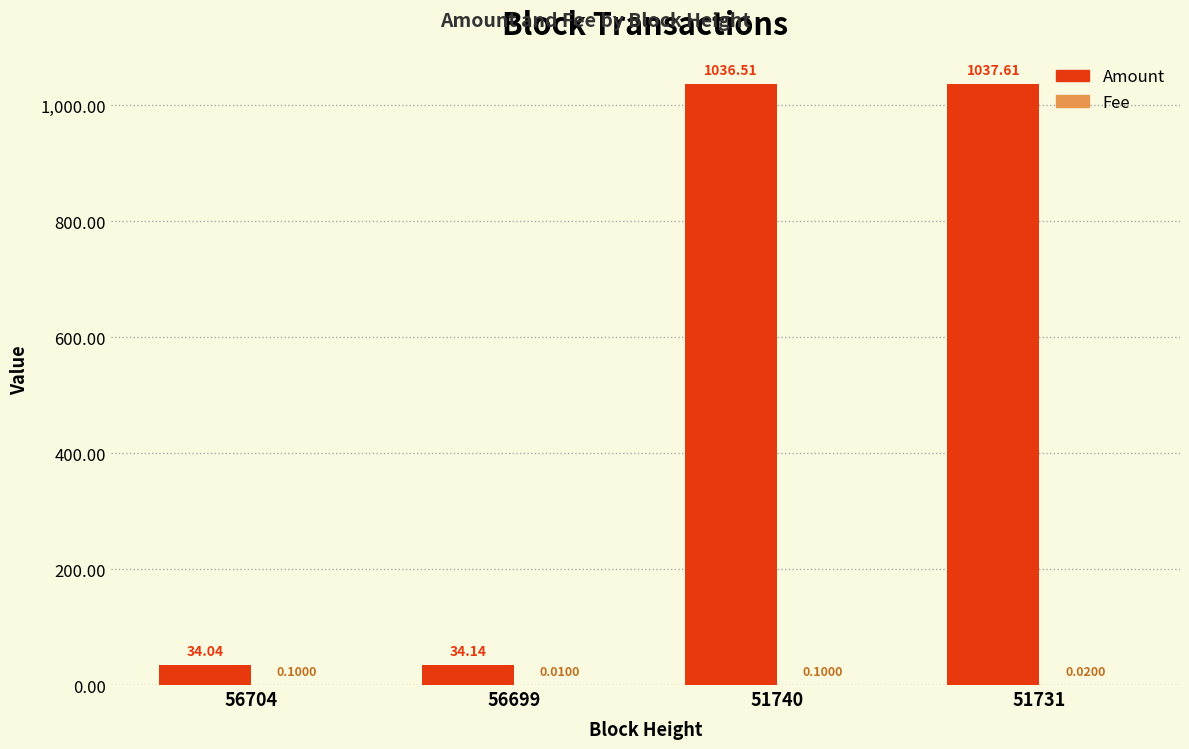

The value of Amount at 51731 is 1574.3. True or false?

False